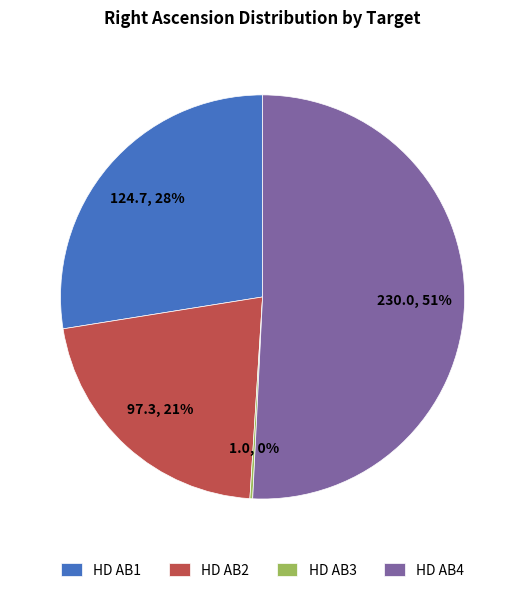

Which category accounts for the majority?

HD AB4